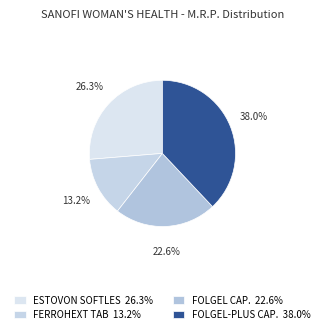

Does any single category account for the majority?

No